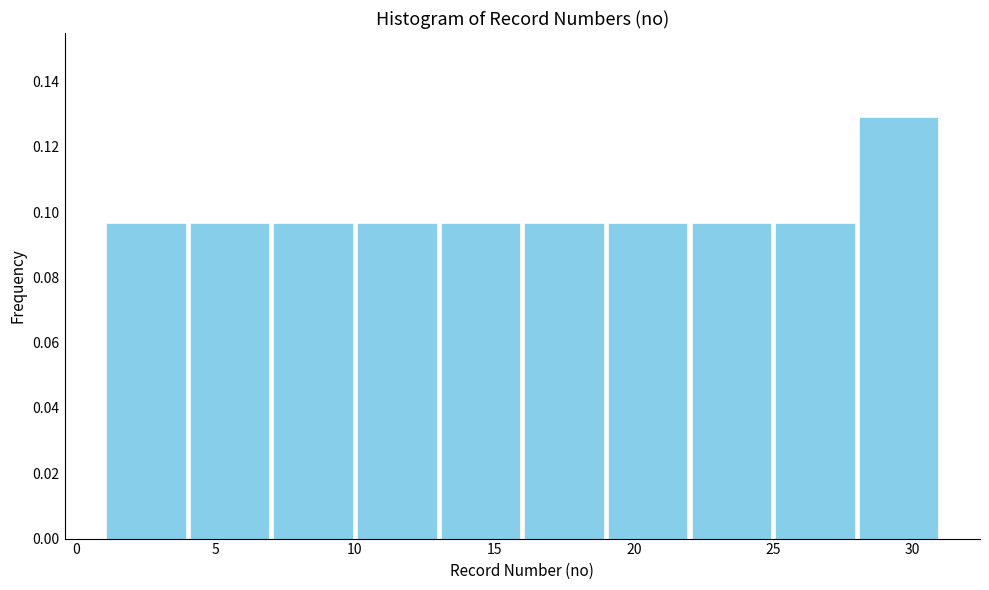

Reading left to right, list every bar in this chart as the range it spans on the x-axis followed by its height. The values are not printed on the chart, so give them approximately, as read against the axis.

1 to 4: 0.096
4 to 7: 0.096
7 to 10: 0.096
10 to 13: 0.096
13 to 16: 0.096
16 to 19: 0.096
19 to 22: 0.096
22 to 25: 0.096
25 to 28: 0.096
28 to 31: 0.130